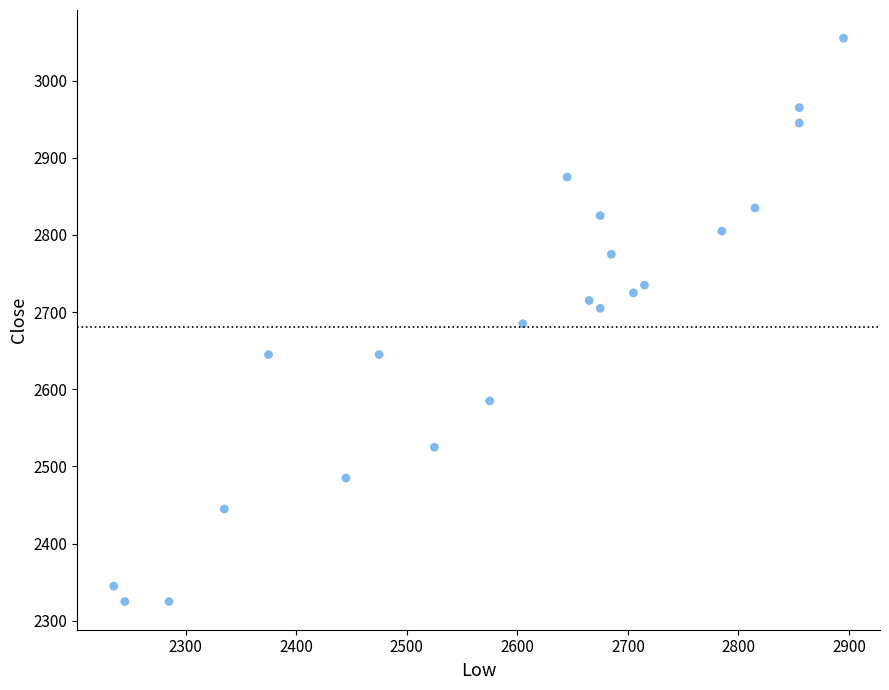

What is the range of X values (max minus min)?

660